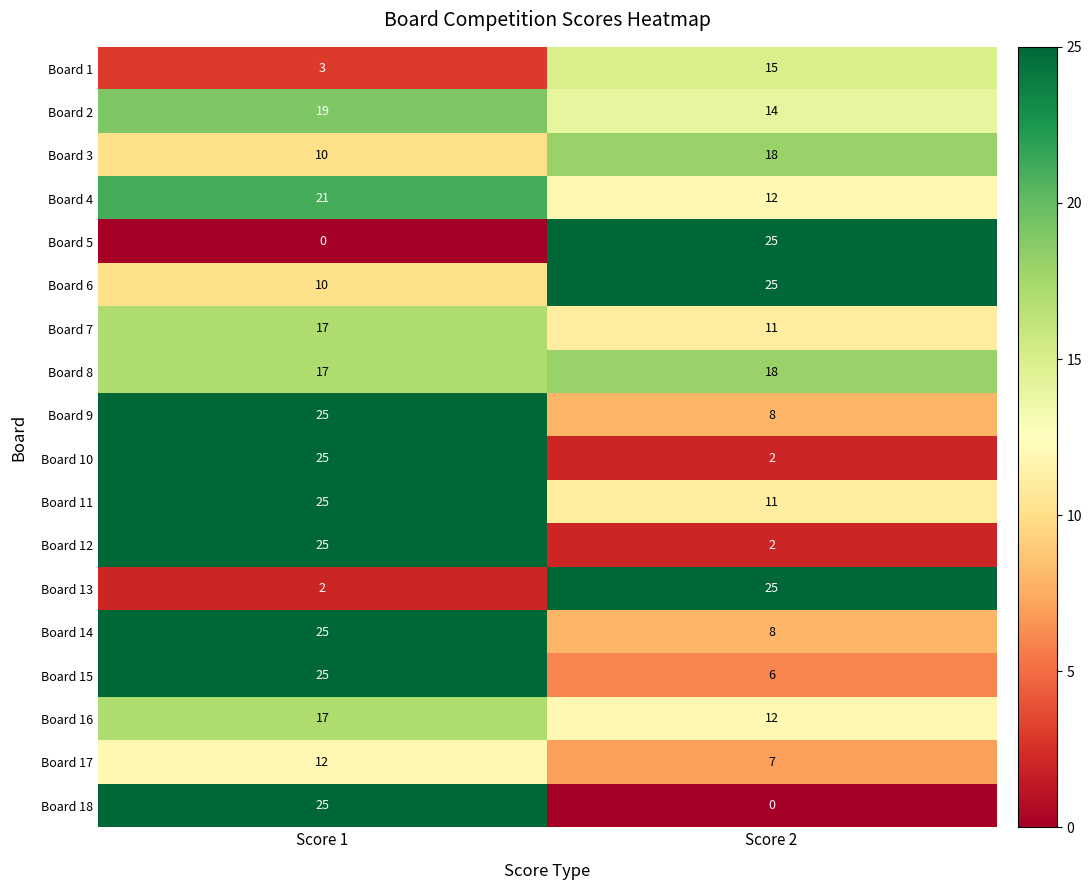

How many data points does each series have?

2